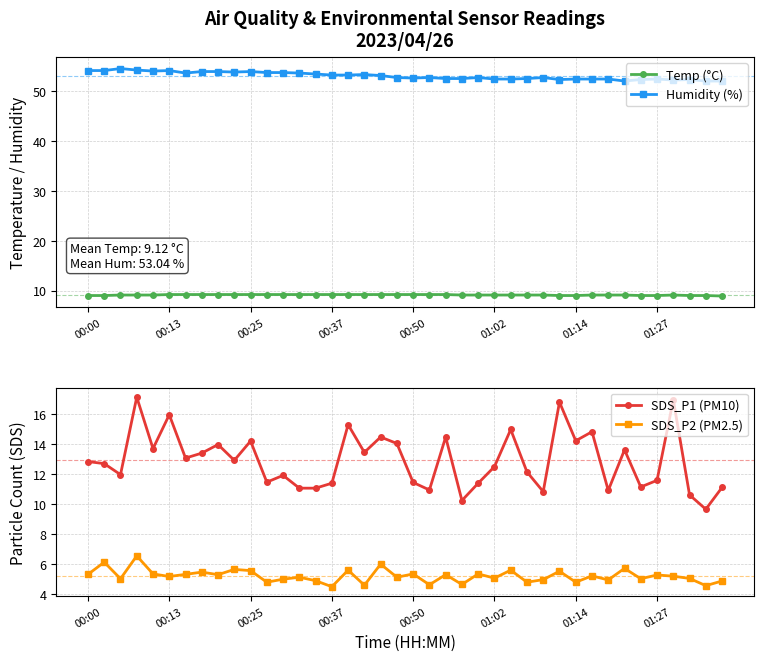

What is the difference between the maximum and second lowest values in the Temp (°C) series?

0.2